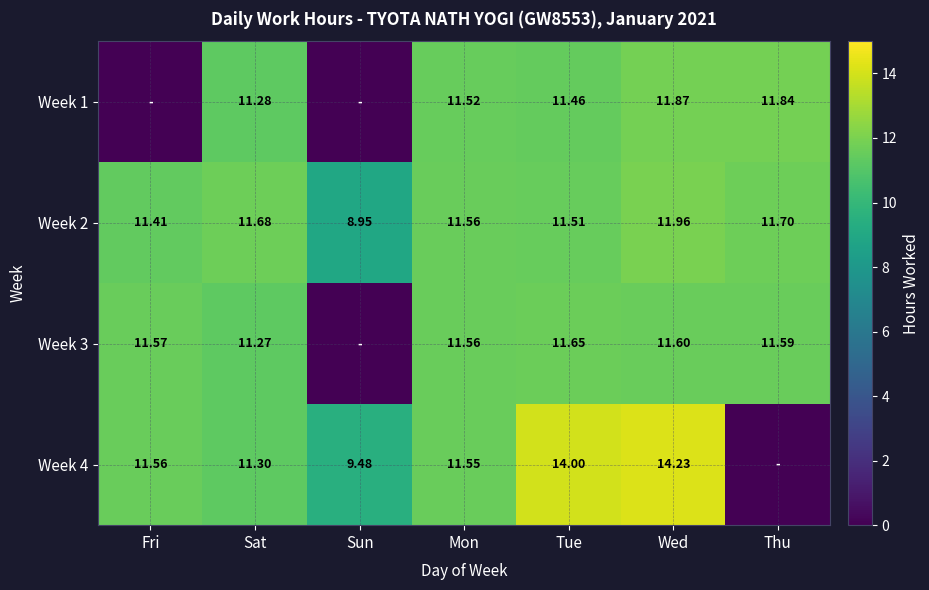

Is the value of Week 2 at Tue greater than the value of Week 3 at Fri?

No